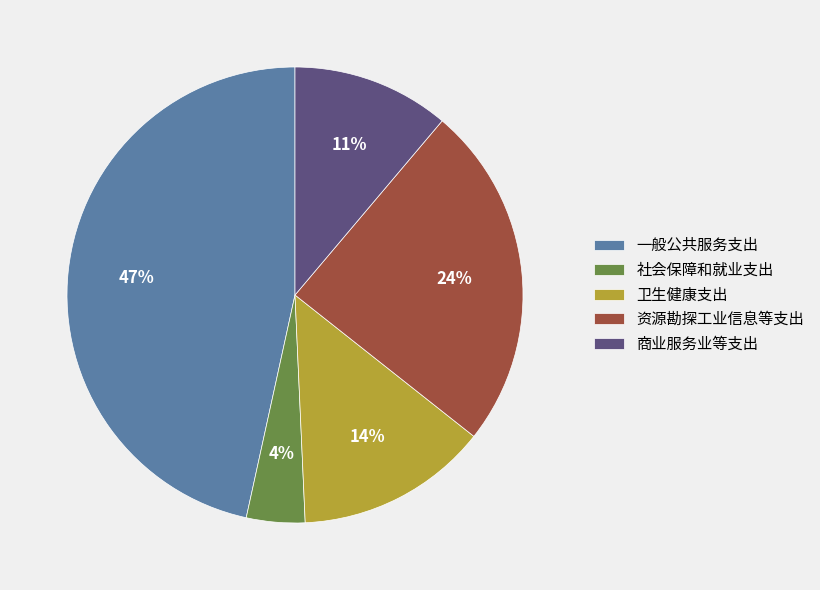

Count the number of slices in the pie.

5